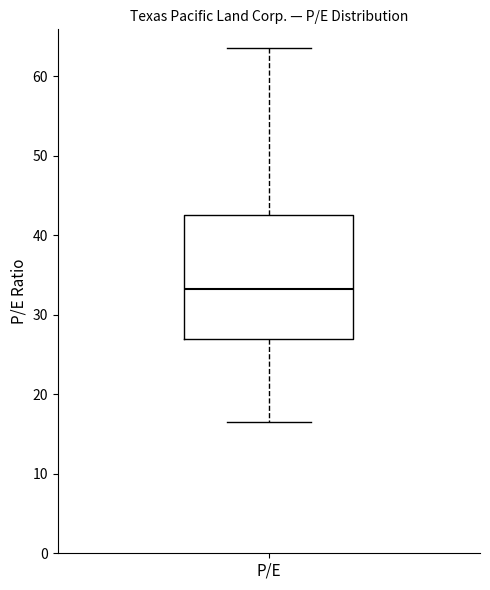

Read this box plot against the y-axis: the position of the median line, the range covered by the box, and the ends of both whiskers. The values are not printed on the chart, so give them approximately, as read against the axis.

median 33, box 27 to 42, whiskers 17 to 64